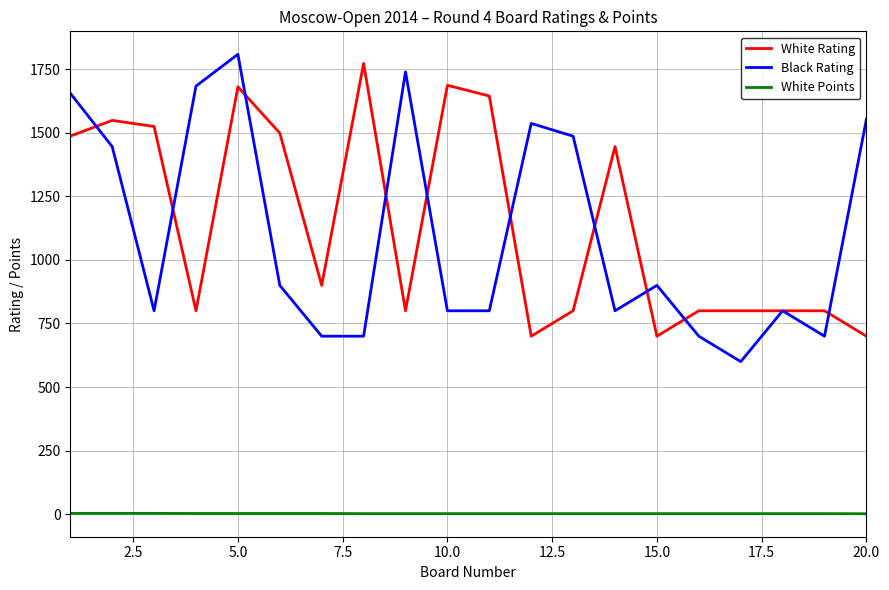

Which series has the widest spread of values?

Black Rating